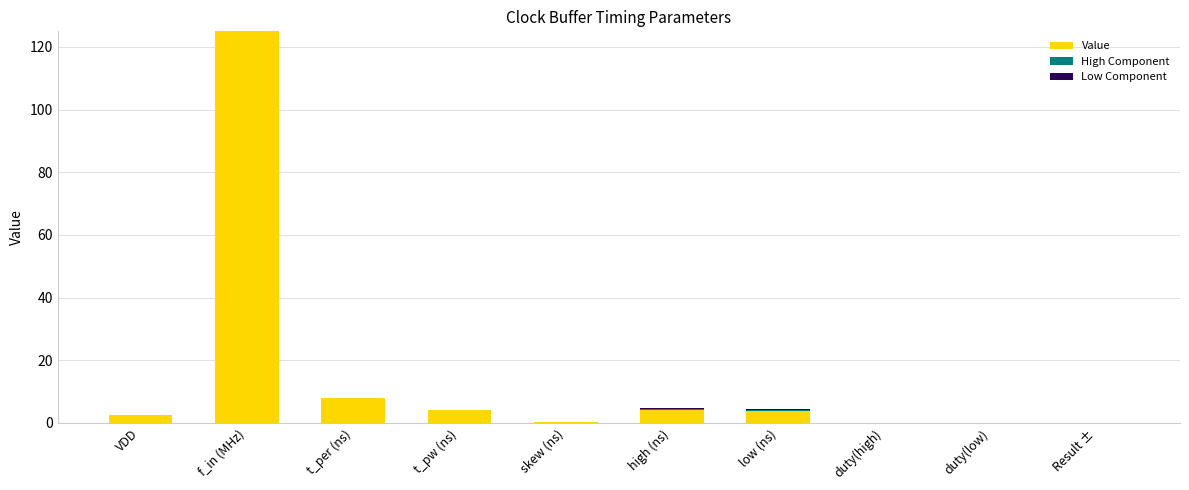

How many data points in Value are above 3?

5